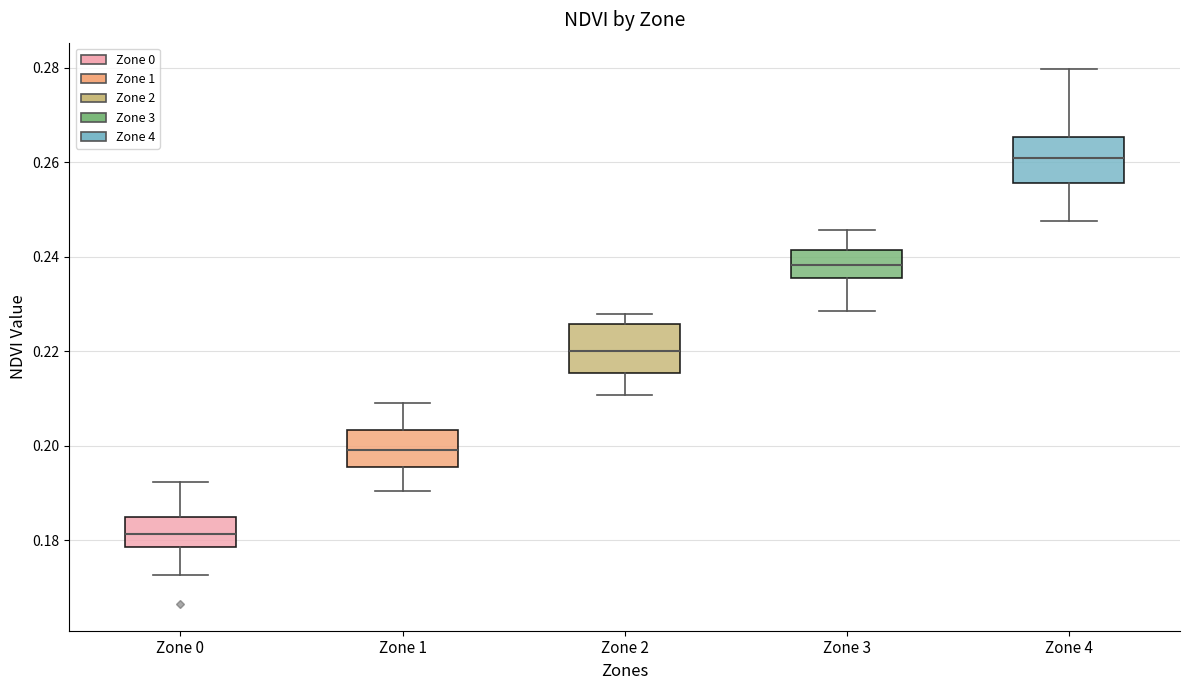

Where does the median line of the box for Zone 4 sit on the y-axis? The values are not printed on the chart, so give them approximately, as read against the axis.

0.260